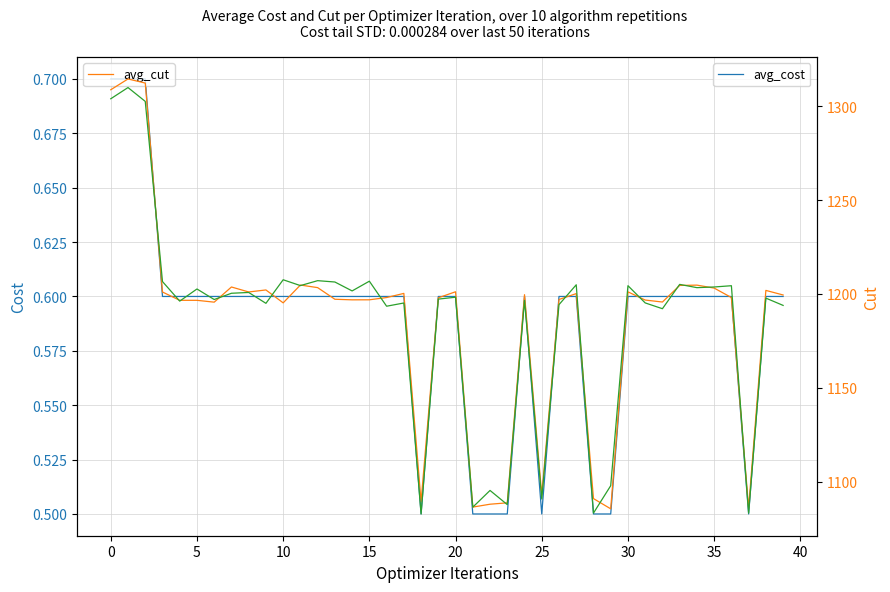

How many times do avg_random_cut and avg_cut cross each other?

18